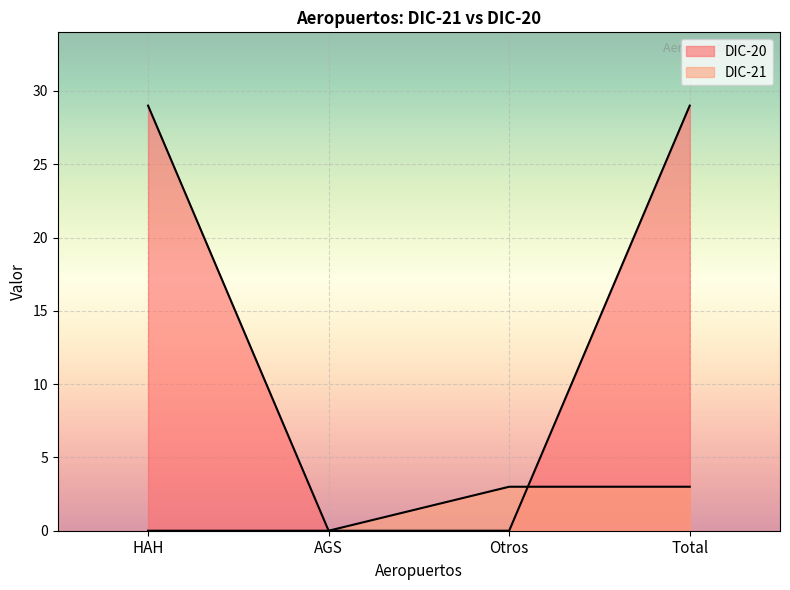

How many lines are shown in the chart?

2